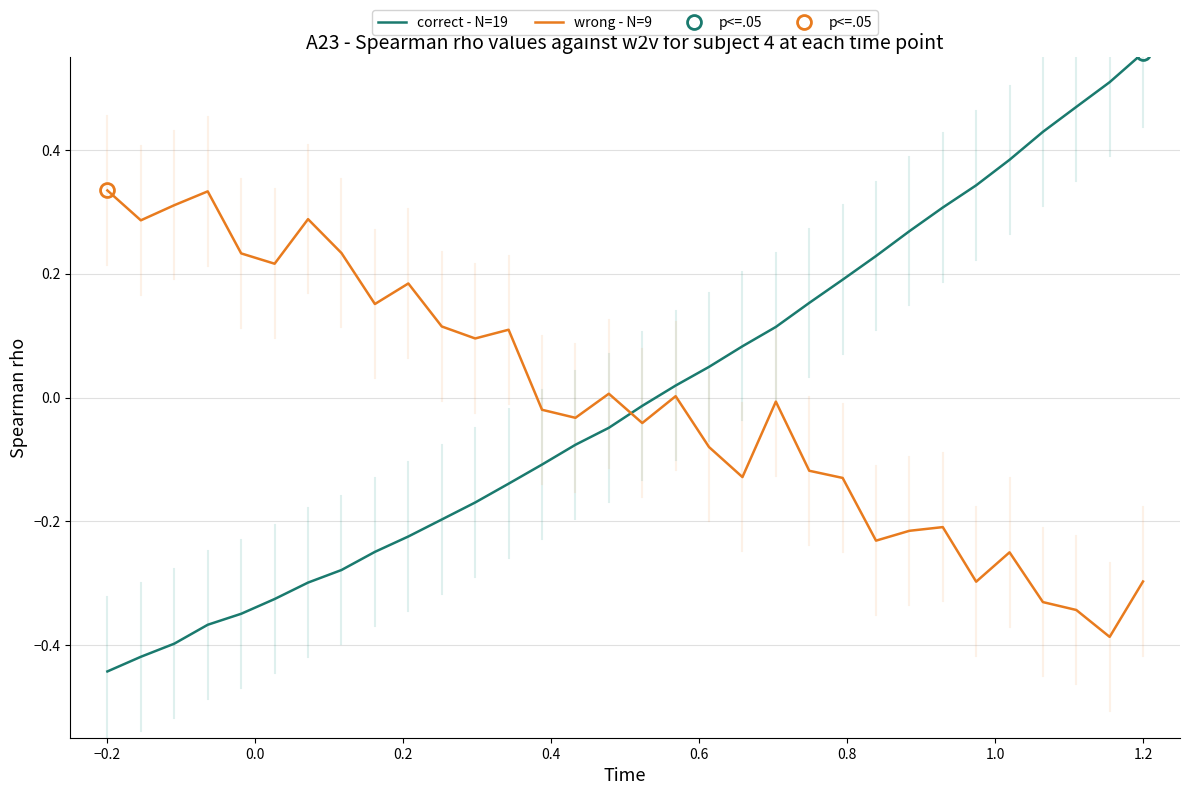

How many values in the wrong - N=9 series are below 0?

17